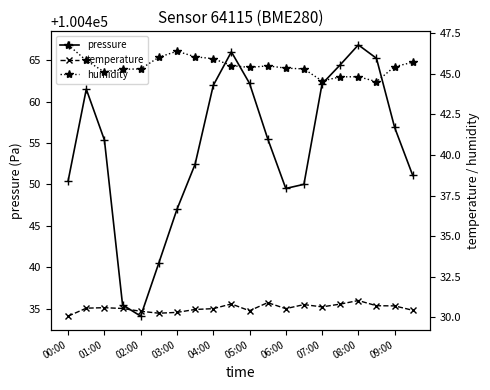

What is the maximum value for pressure?

100466.9